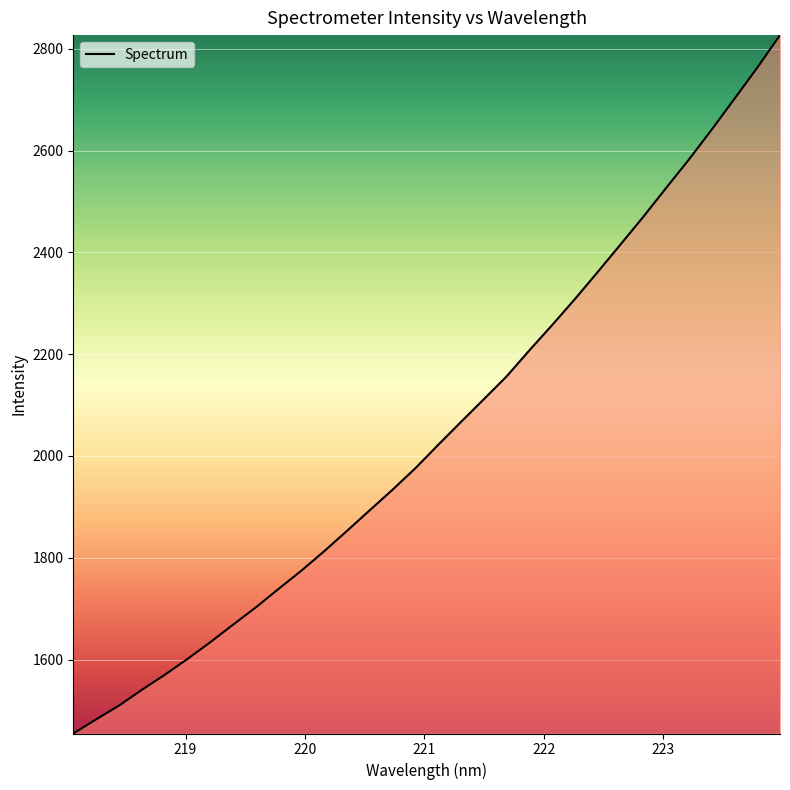

What is the minimum value shown in the chart?

1454.8